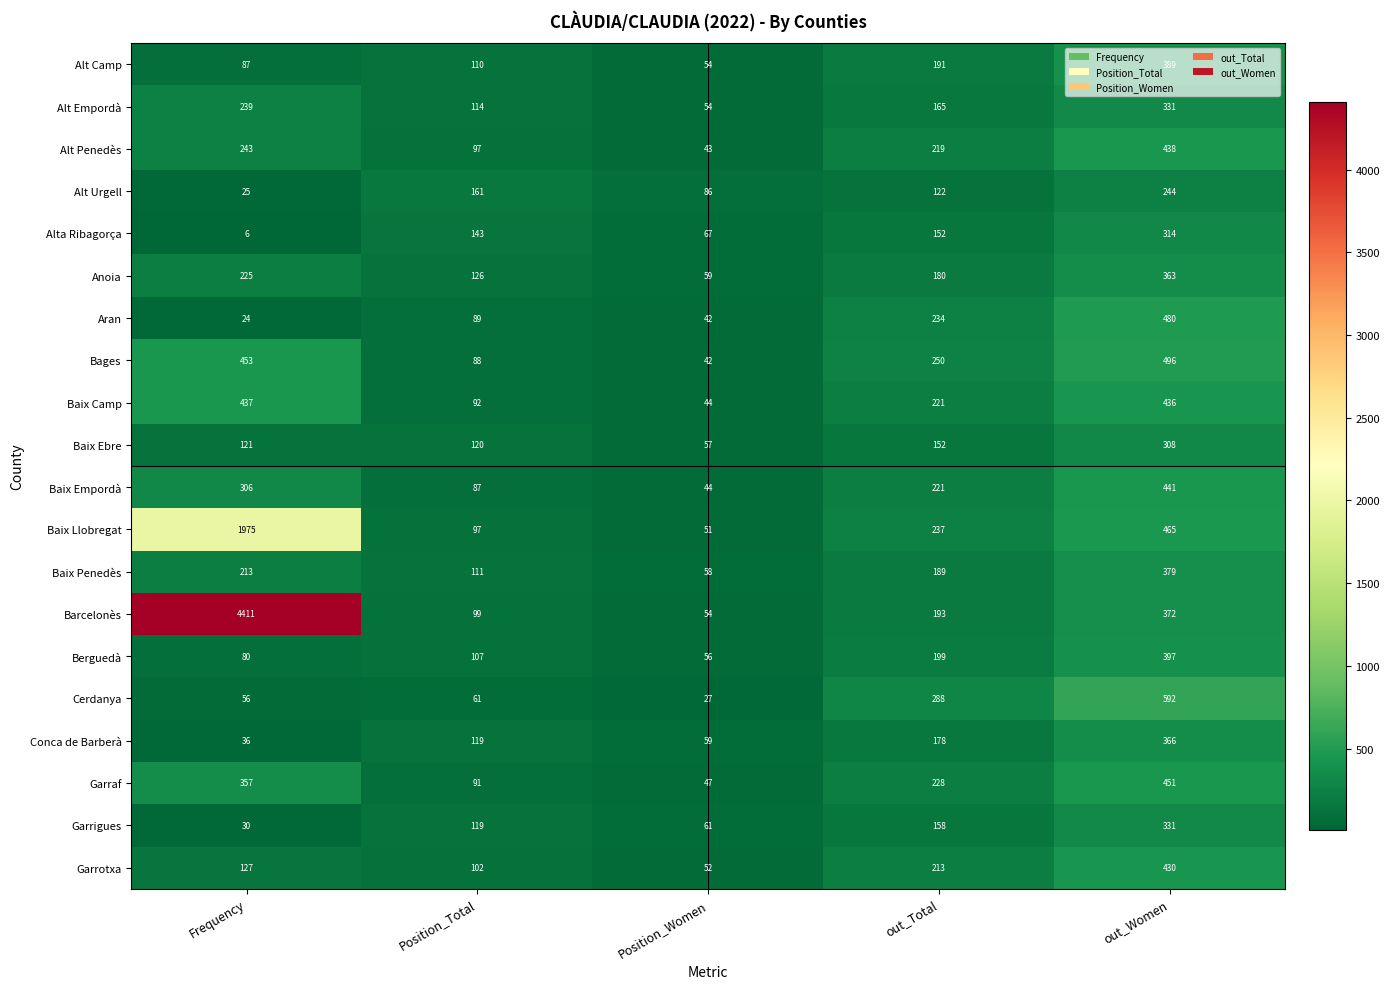

True or false: Anoia has a value of 225 at Frequency.

True